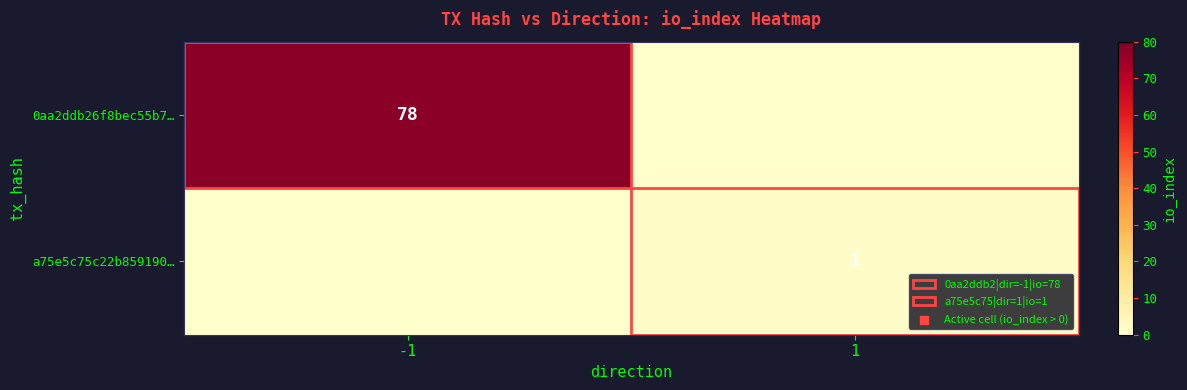

Is the value of 0aa2ddb26f8bec55b7… at -1 greater than the value of a75e5c75c22b859190… at 1?

Yes